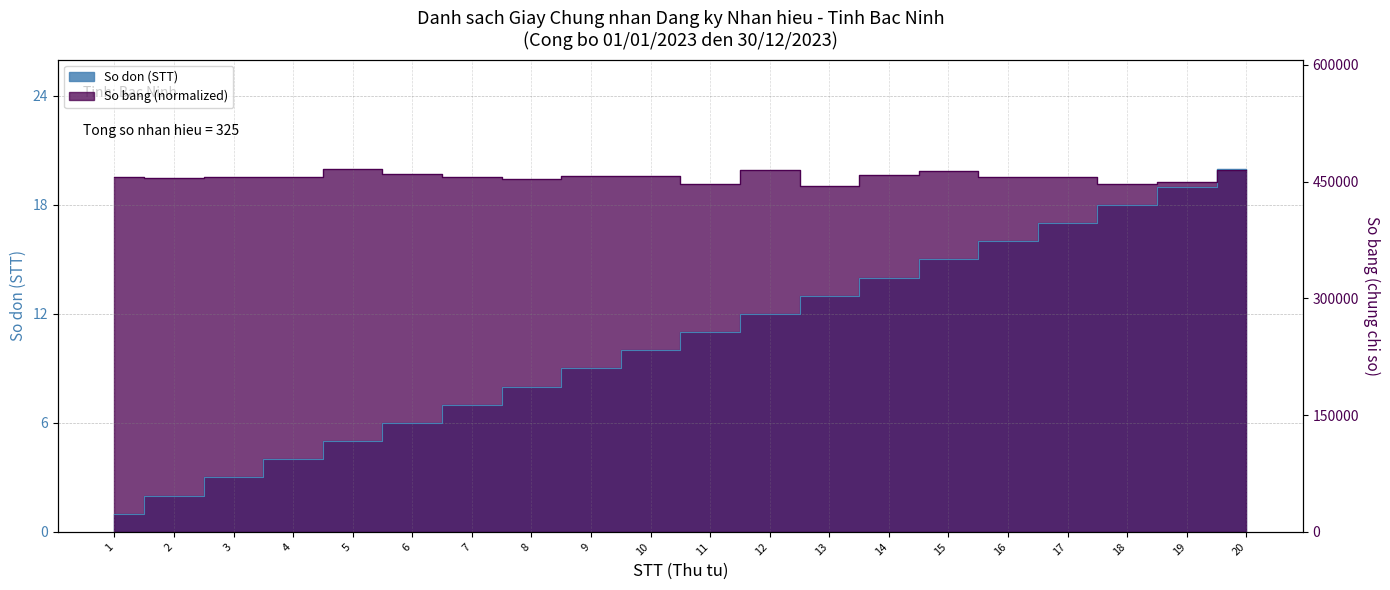

Between which two adjacent categories do So bang (col_2) and So don (STT) first intersect?

19 and 20